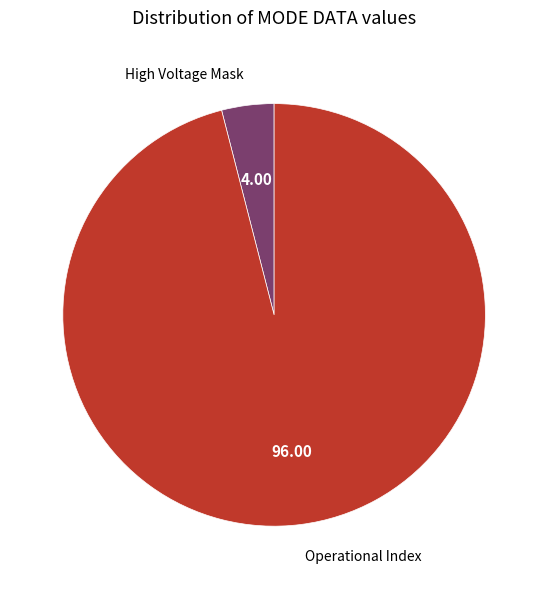

Is the sum of Operational Index and High Voltage Mask greater than half?

Yes